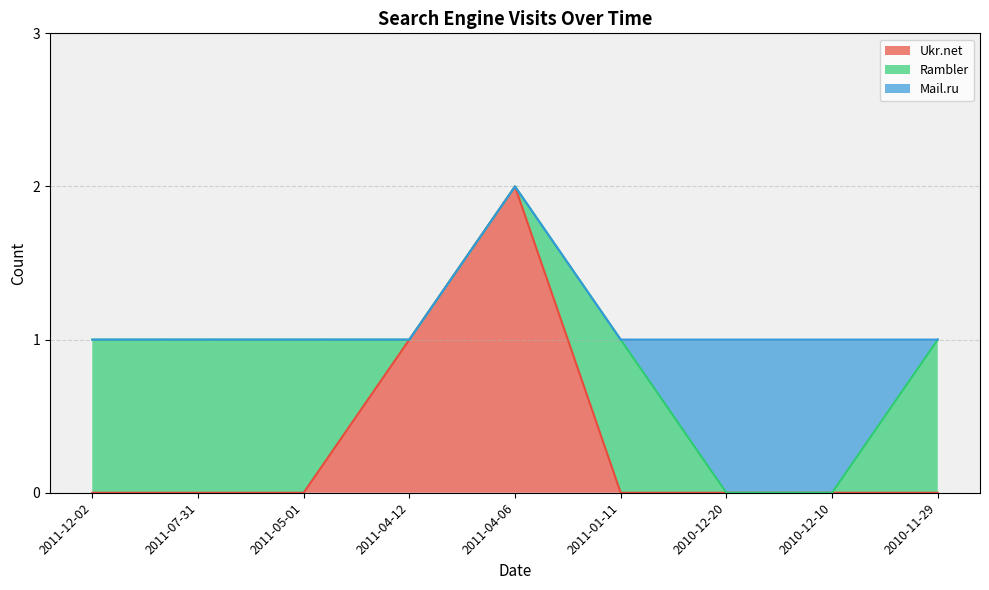

What is the spread (max minus min) of values at 2010-12-10?

1